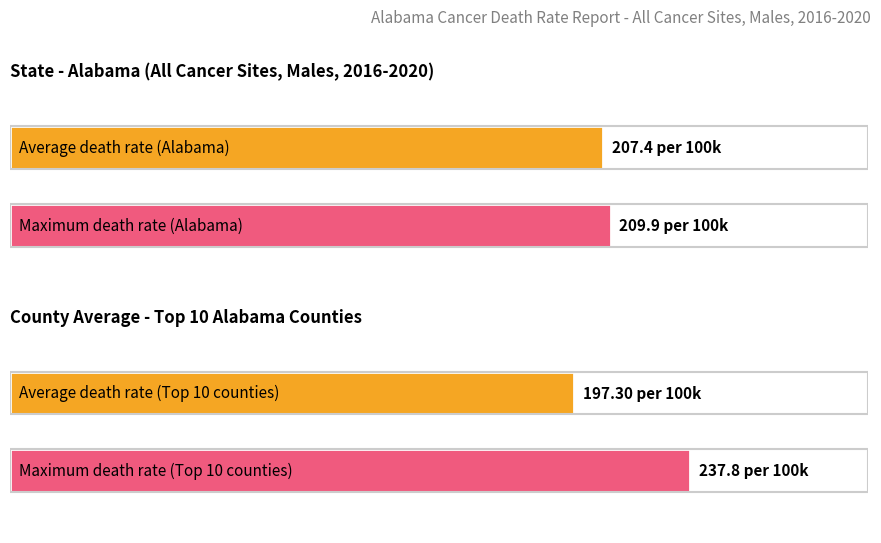

Does the chart contain stacked bars?

No